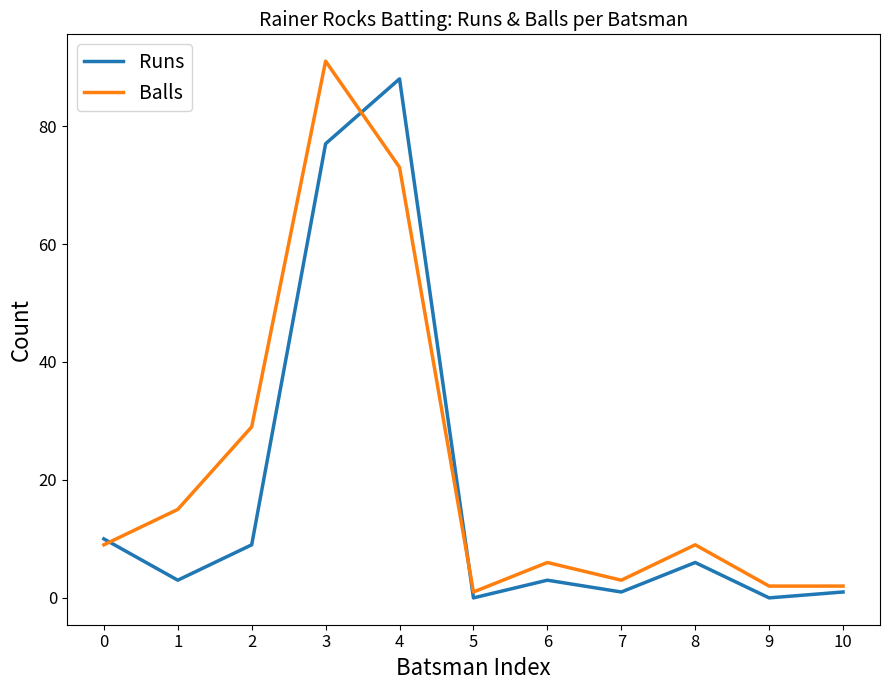

Is the value of Runs at 5 greater than the value of Balls at 2?

No